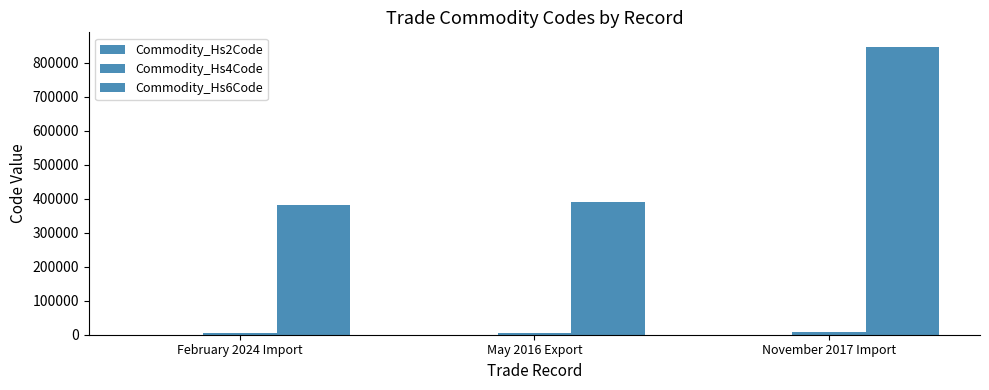

What is the sum of all Commodity_Hs6Code values?

1620399